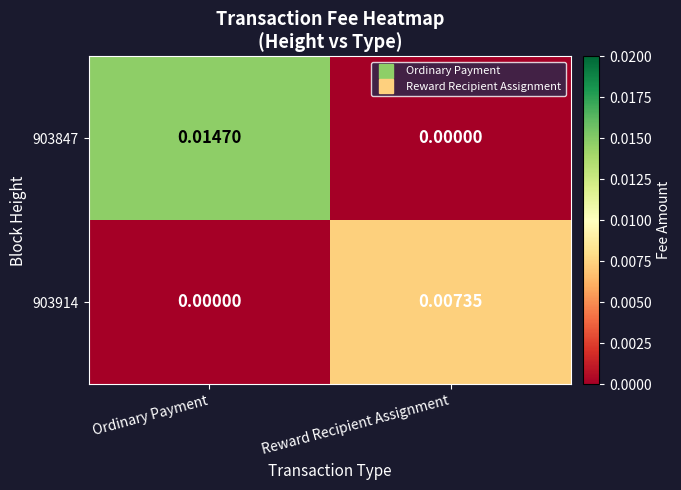

Rank the categories by 903914 value from lowest to highest.

Ordinary Payment, Reward Recipient Assignment